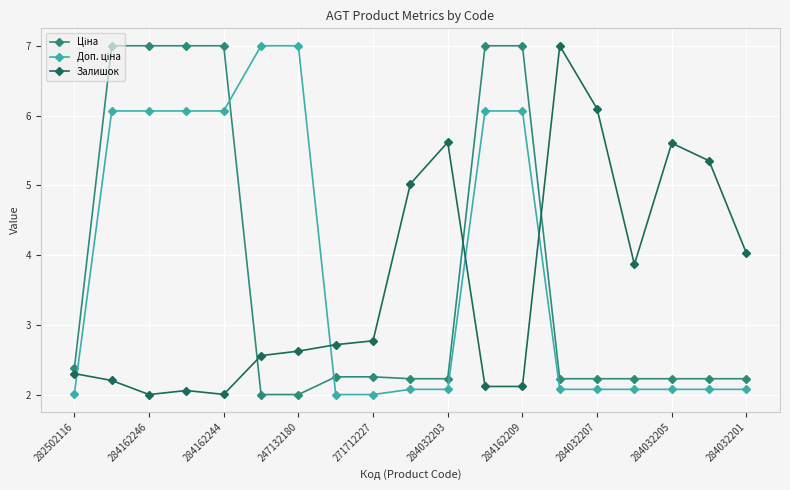

What is the minimum value shown in the chart?

2.0